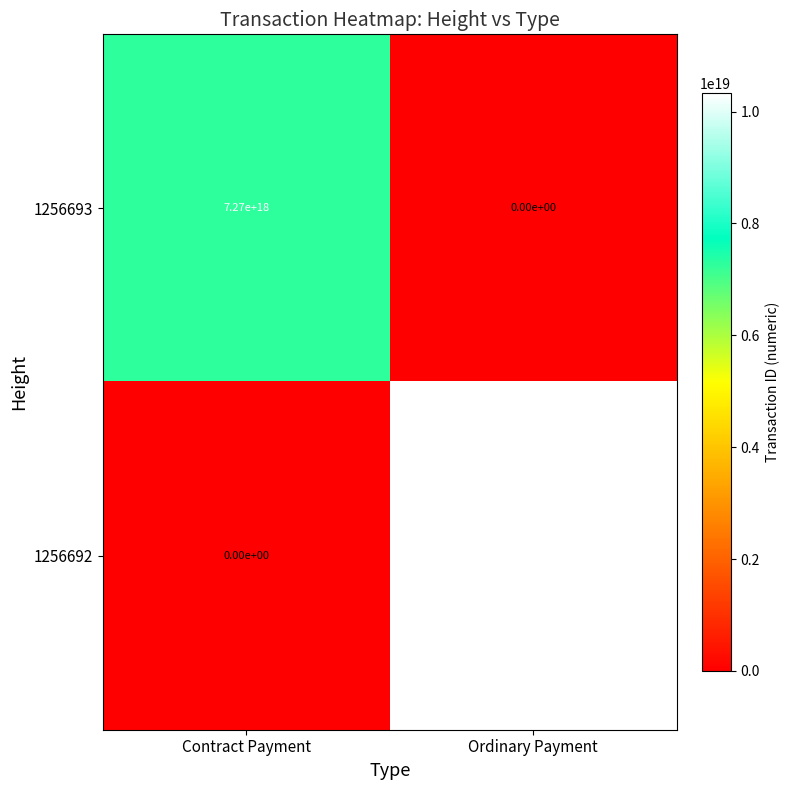

Which label corresponds to the largest value in the chart?

Ordinary Payment